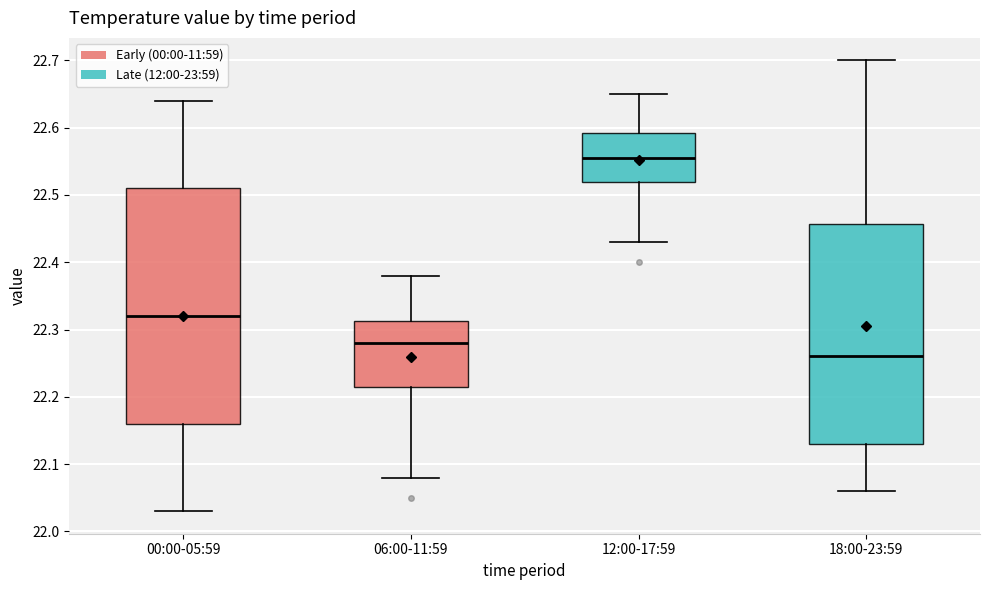

Comparing the boxes themselves (not the whiskers), which one is the tallest?

00:00-05:59